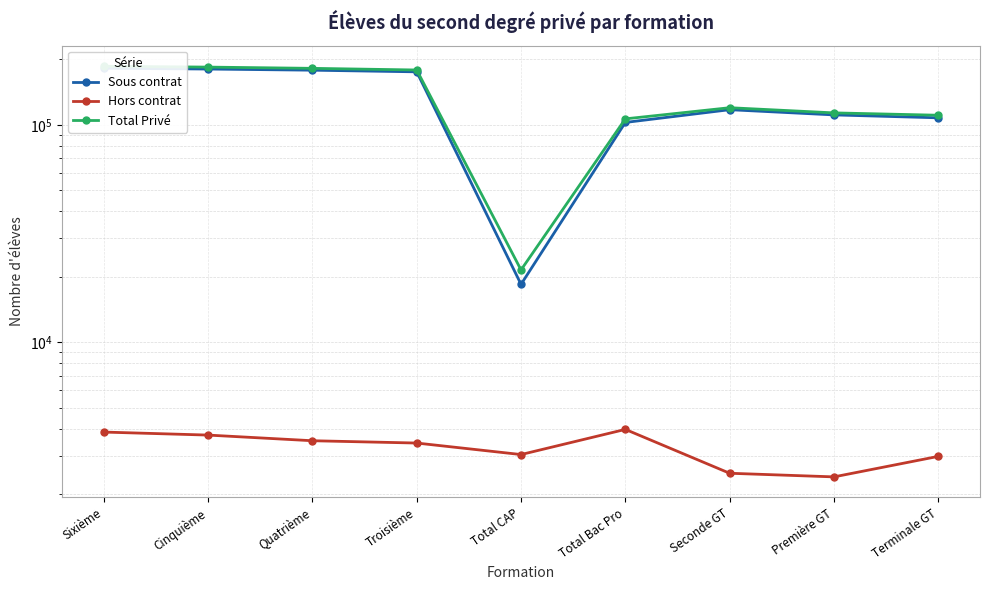

At which label does Total Privé reach its peak?

Sixième